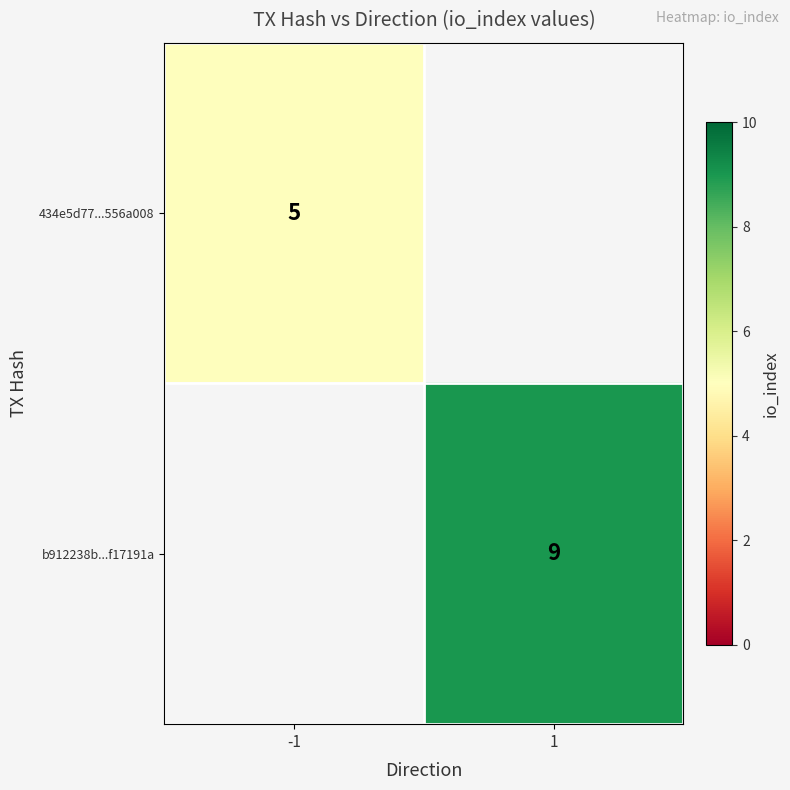

Is the value of 434e5d77...556a008 at -1 greater than the value of b912238b...f17191a at 1?

No